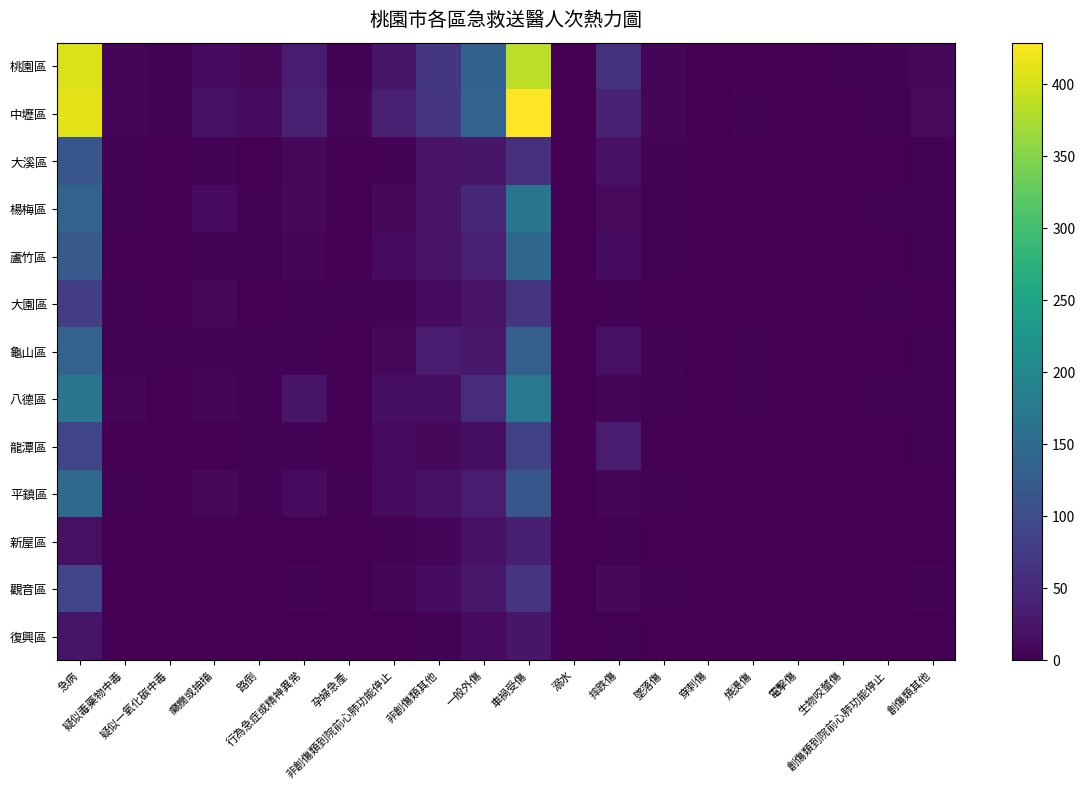

List the series in order of their peak value, highest first.

中壢區, 桃園區, 八德區, 楊梅區, 平鎮區, 蘆竹區, 龜山區, 大溪區, 龍潭區, 觀音區, 大園區, 新屋區, 復興區